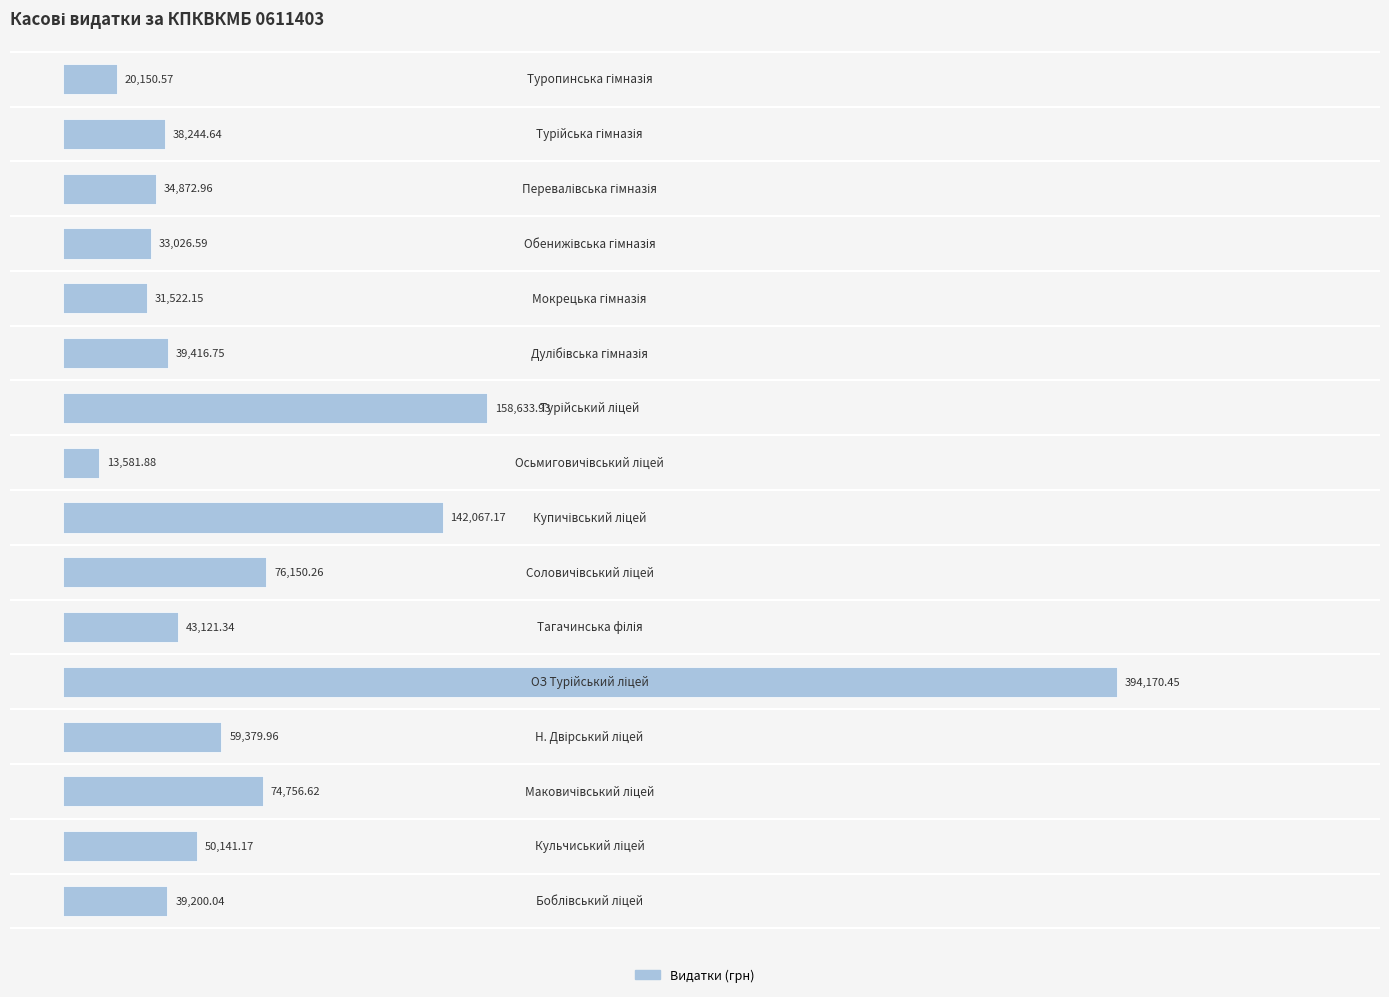

How many series are shown in this chart?

1